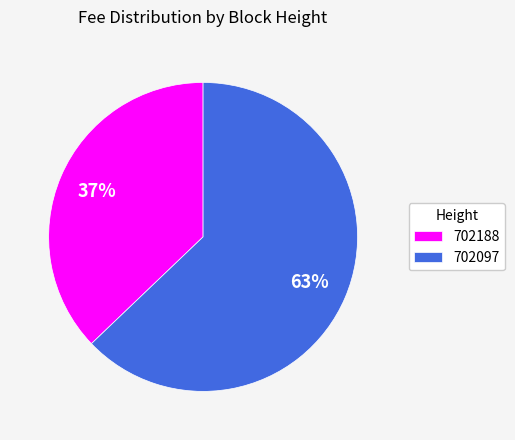

What is the majority slice?

702097